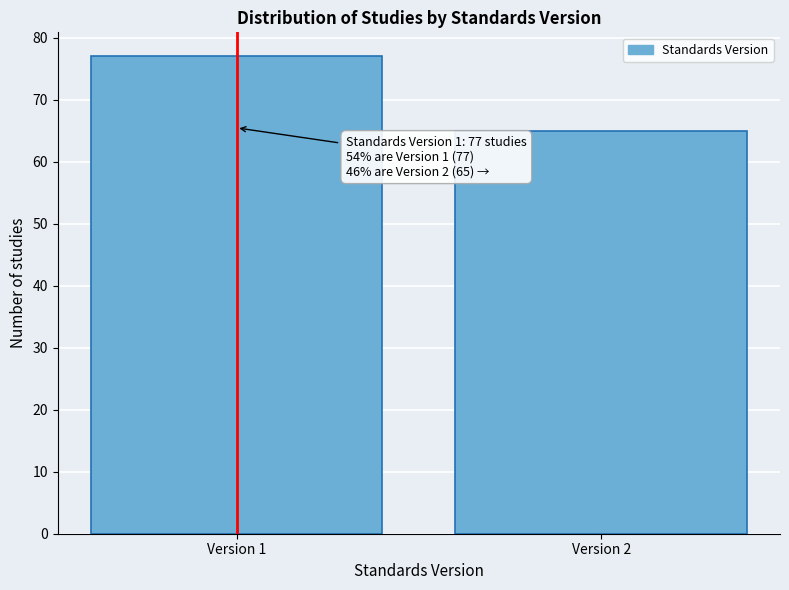

Reading left to right, extract all data points from this chart.

Version 1=77	Version 2=65